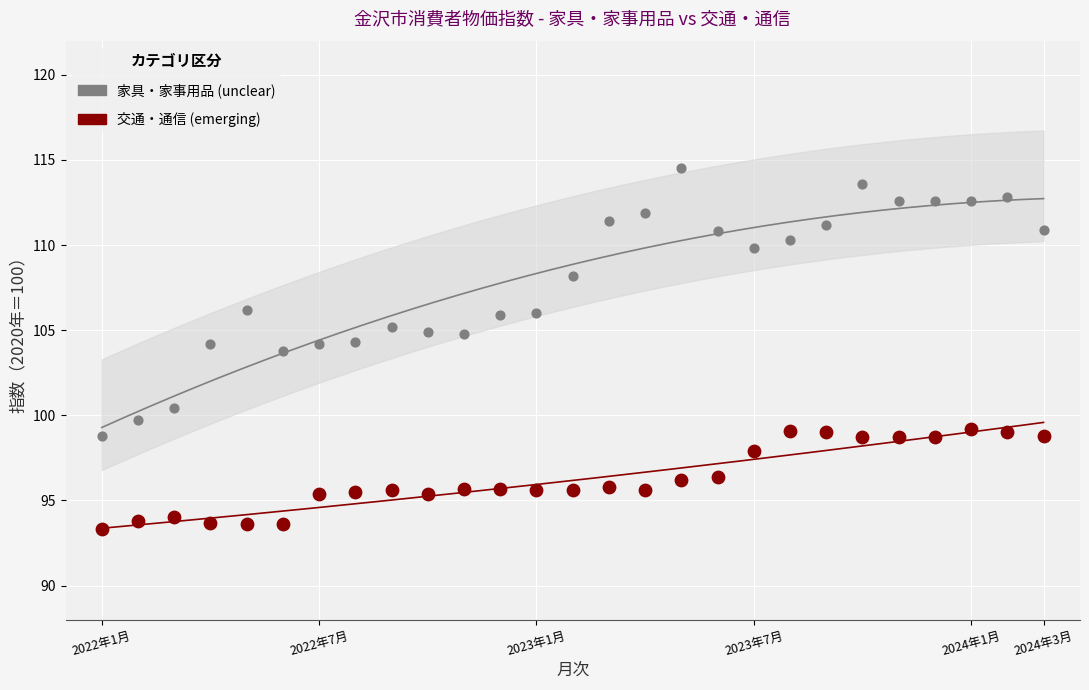

Which series reaches the maximum Y coordinate?

家具・家事用品 (unclear)